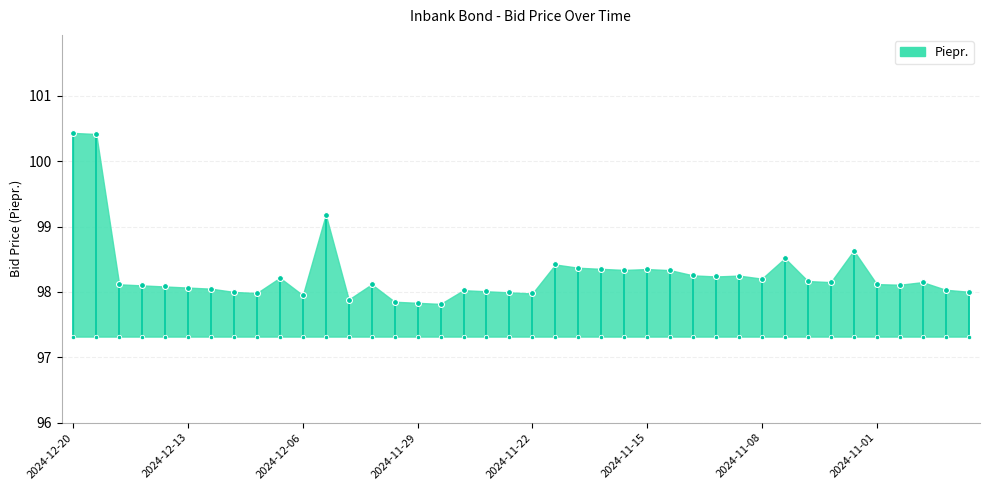

What is the change in value from 2024-11-27 to 2024-11-14?

+0.3